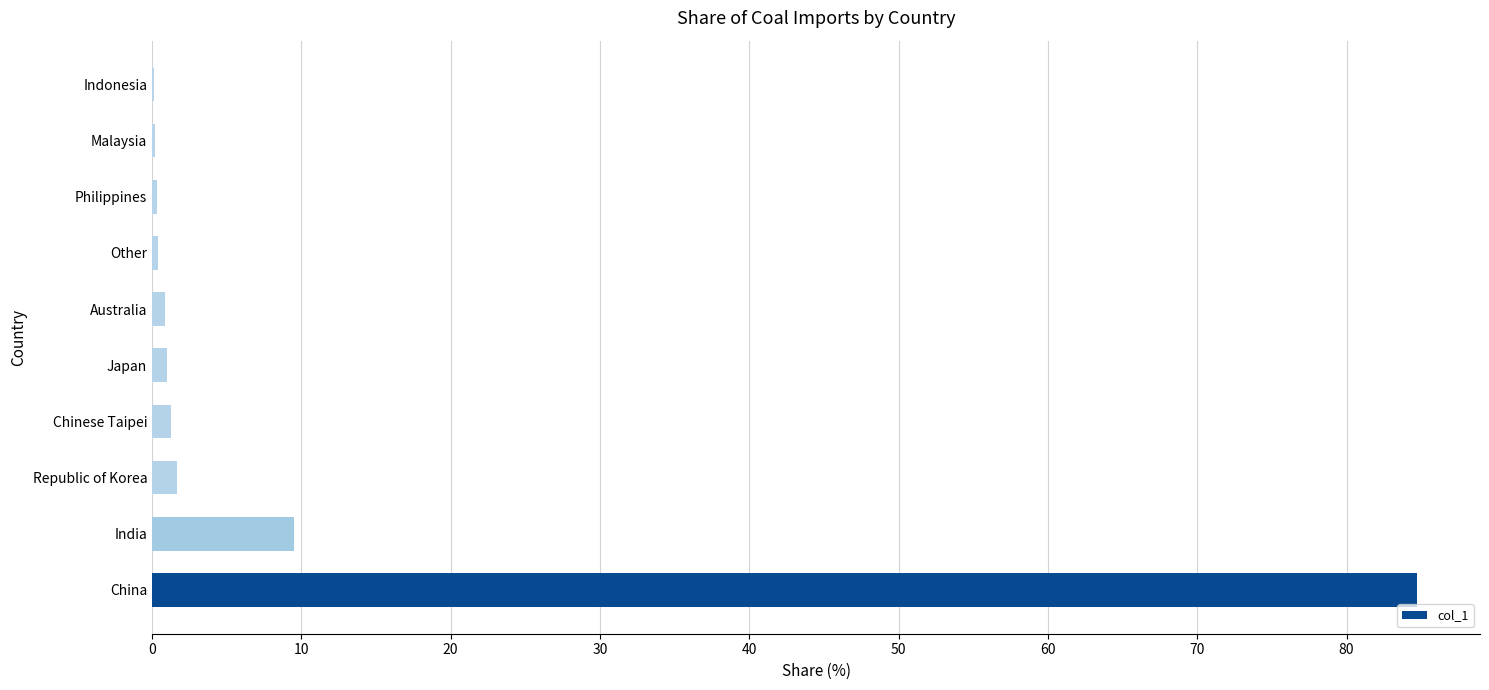

Between Republic of Korea and India, which is larger?

India